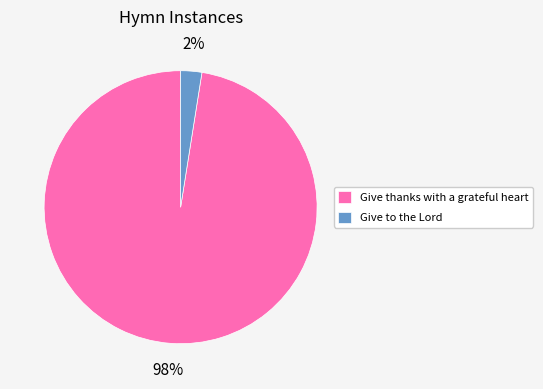

To the nearest percent, what is the combined percentage of Give to the Lord and Give thanks with a grateful heart?

100%